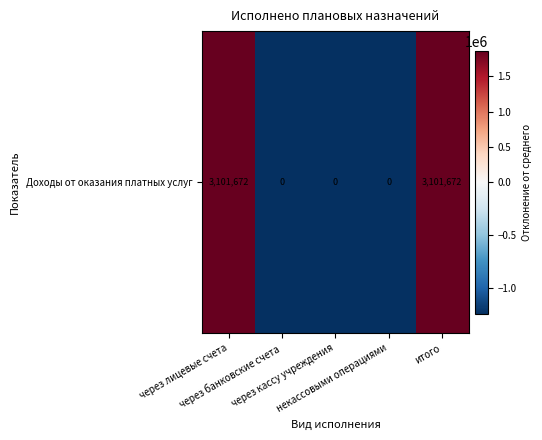

The chart shows a value of -1240668.9 at через кассу учреждения. True or false?

True